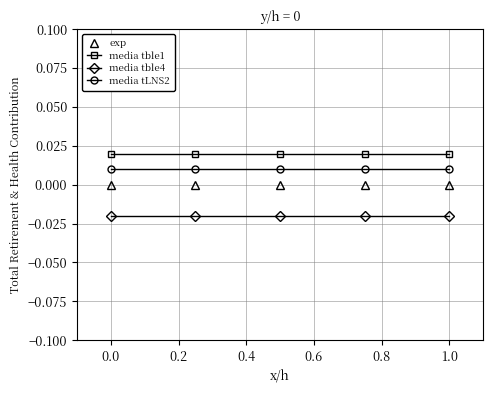

True or false: media tLNS2 and media tble1 cross at least once.

False